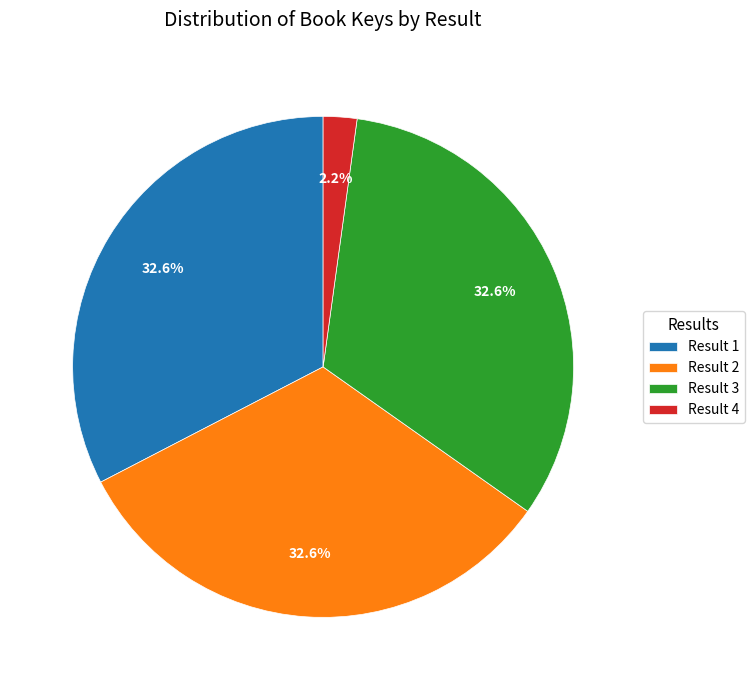

Between Result 4 and Result 1, which is larger?

Result 1